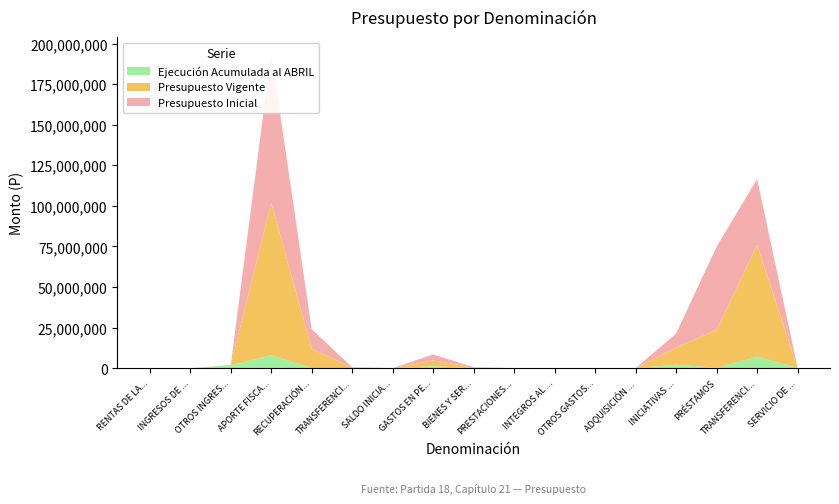

Reading left to right, what are all the values shown in this chart?

Presupuesto Inicial: RENTAS DE LA PROPIEDAD=15862	INGRESOS DE OPERACIÓN=21033	OTROS INGRESOS CORRIENTES=88087	APORTE FISCAL=92232874	RECUPERACIÓN DE PRÉSTAMOS=11980531	TRANSFERENCIAS PARA GASTOS DE CAPITAL=270484	SALDO INICIAL DE CAJA=23000	GASTOS EN PERSONAL=3621942	BIENES Y SERVICIOS DE CONSUMO=259645	PRESTACIONES DE SEGURIDAD SOCIAL=0	INTEGROS AL FISCO=0	OTROS GASTOS CORRIENTES=10	ADQUISICIÓN DE ACTIVOS NO FINANCIEROS=18455	INICIATIVAS DE INVERSIÓN=8704861	PRÉSTAMOS=51300000	TRANSFERENCIAS DE CAPITAL=40726333	SERVICIO DE LA DEUDA=625
Presupuesto Vigente: RENTAS DE LA PROPIEDAD=15862	INGRESOS DE OPERACIÓN=21033	OTROS INGRESOS CORRIENTES=88087	APORTE FISCAL=94075790	RECUPERACIÓN DE PRÉSTAMOS=11980531	TRANSFERENCIAS PARA GASTOS DE CAPITAL=270484	SALDO INICIAL DE CAJA=23000	GASTOS EN PERSONAL=3615495	BIENES Y SERVICIOS DE CONSUMO=239891	PRESTACIONES DE SEGURIDAD SOCIAL=0	INTEGROS AL FISCO=0	OTROS GASTOS CORRIENTES=10	ADQUISICIÓN DE ACTIVOS NO FINANCIEROS=12918	INICIATIVAS DE INVERSIÓN=10539515	PRÉSTAMOS=23300000	TRANSFERENCIAS DE CAPITAL=68766333	SERVICIO DE LA DEUDA=625
Ejecución Acumulada al ABRIL: RENTAS DE LA PROPIEDAD=2615	INGRESOS DE OPERACIÓN=1062	OTROS INGRESOS CORRIENTES=1767959	APORTE FISCAL=7946835	RECUPERACIÓN DE PRÉSTAMOS=0	TRANSFERENCIAS PARA GASTOS DE CAPITAL=76816	SALDO INICIAL DE CAJA=0	GASTOS EN PERSONAL=1206091	BIENES Y SERVICIOS DE CONSUMO=103472	PRESTACIONES DE SEGURIDAD SOCIAL=18826	INTEGROS AL FISCO=123700	OTROS GASTOS CORRIENTES=20730	ADQUISICIÓN DE ACTIVOS NO FINANCIEROS=0	INICIATIVAS DE INVERSIÓN=2129749	PRÉSTAMOS=250126	TRANSFERENCIAS DE CAPITAL=7070483	SERVICIO DE LA DEUDA=221624